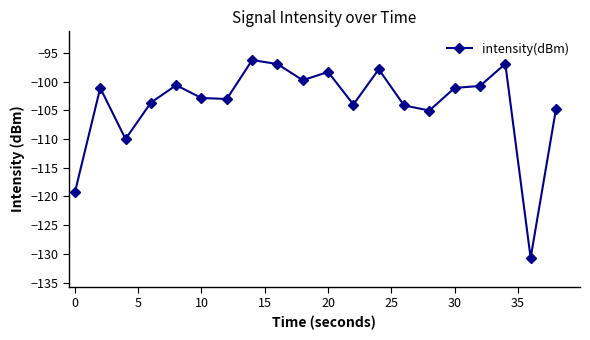

What is the difference between the second highest and second lowest values?

22.4